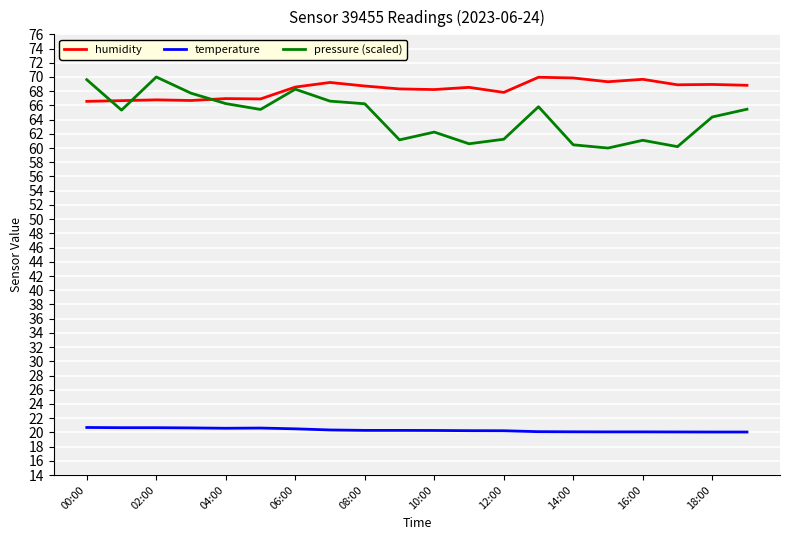

Which series has the largest total across all categories?

humidity